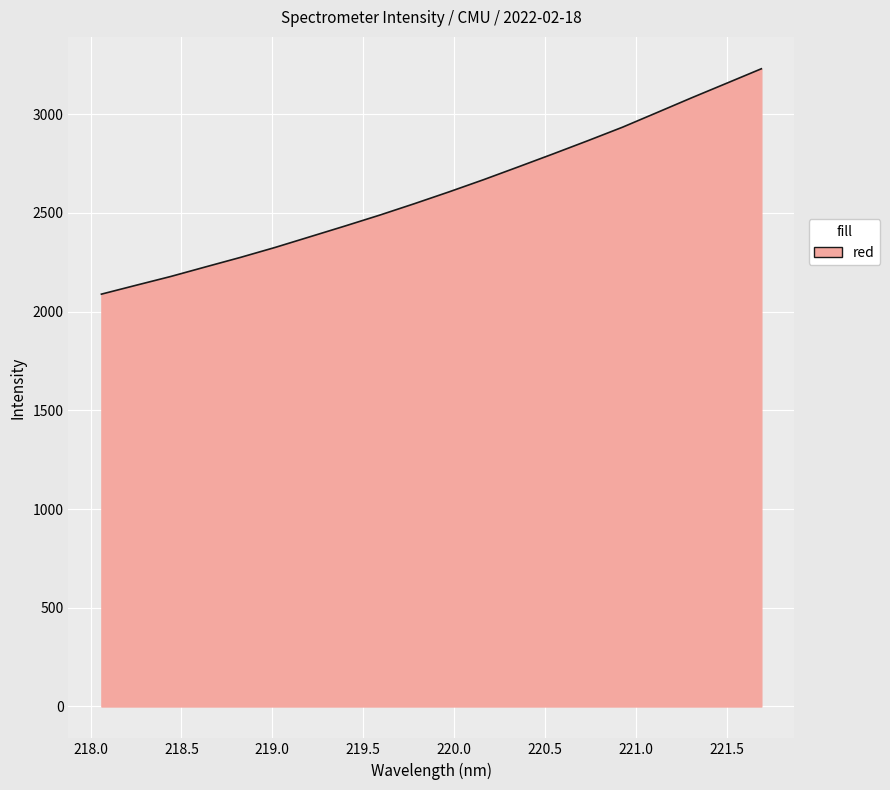

What is the smallest value displayed?

2088.6